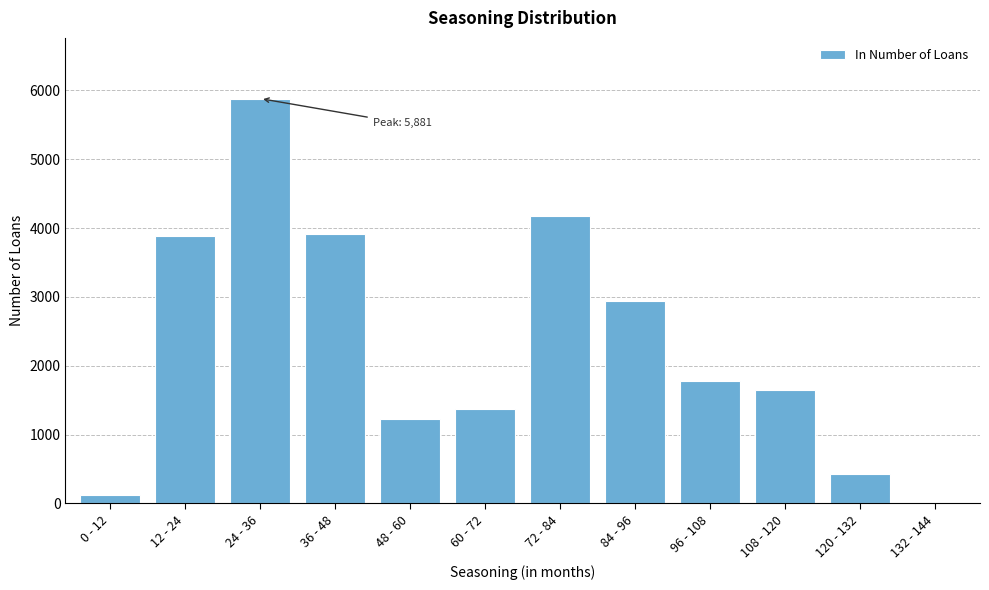

Reading left to right, list all the values displayed in this chart.

0 - 12=123	12 - 24=3878	24 - 36=5881	36 - 48=3920	48 - 60=1227	60 - 72=1372	72 - 84=4180	84 - 96=2934	96 - 108=1783	108 - 120=1653	120 - 132=433	132 - 144=0